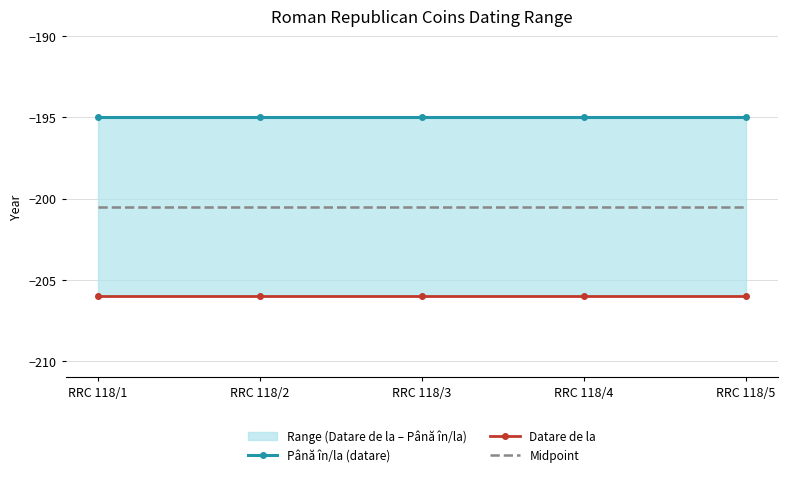

At which label does Datare de la reach its minimum?

RRC 118/1